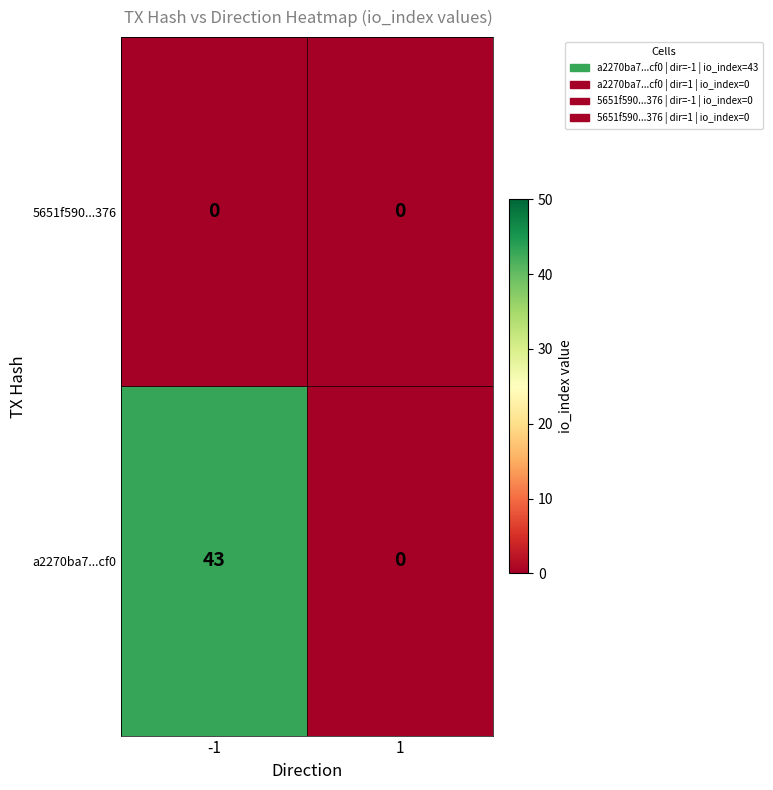

What is the average value of the a2270ba7...cf0 series?

22